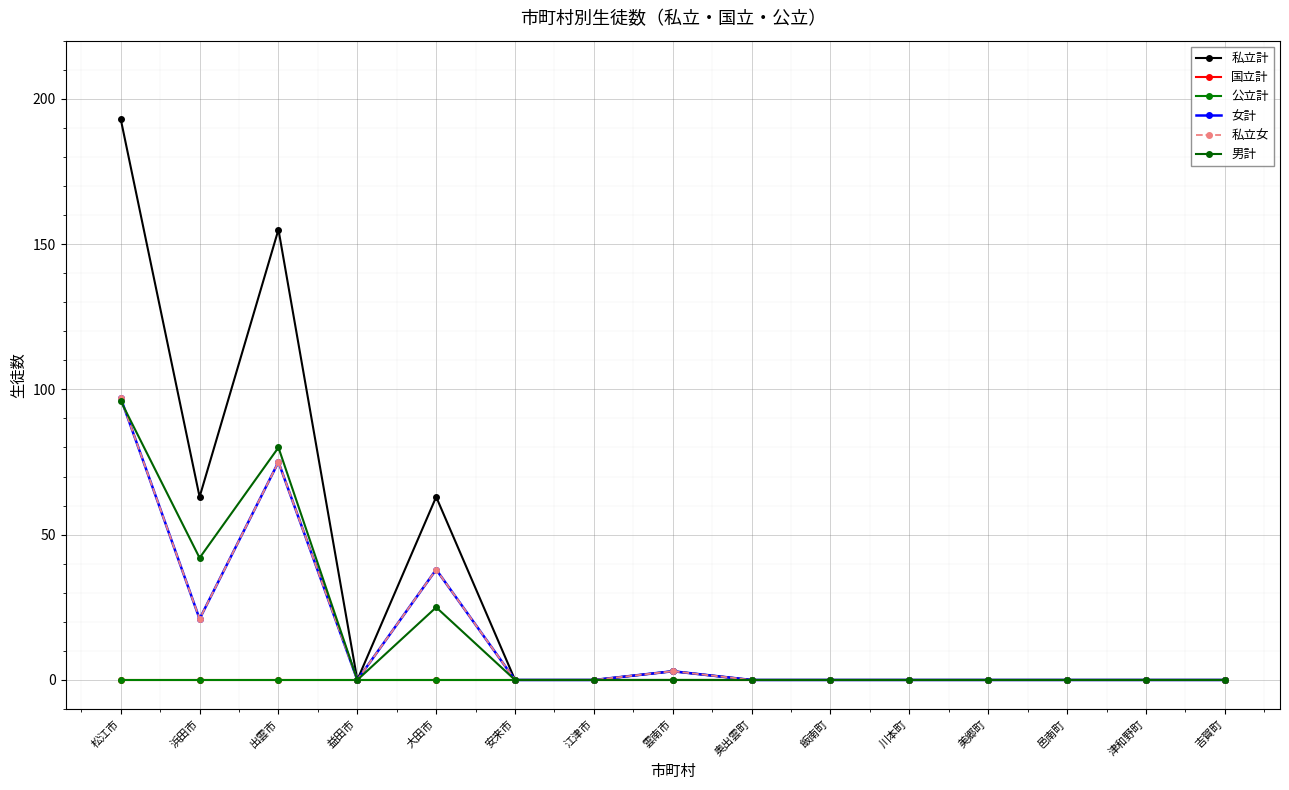

Does the chart display data point markers on the line(s)?

Yes